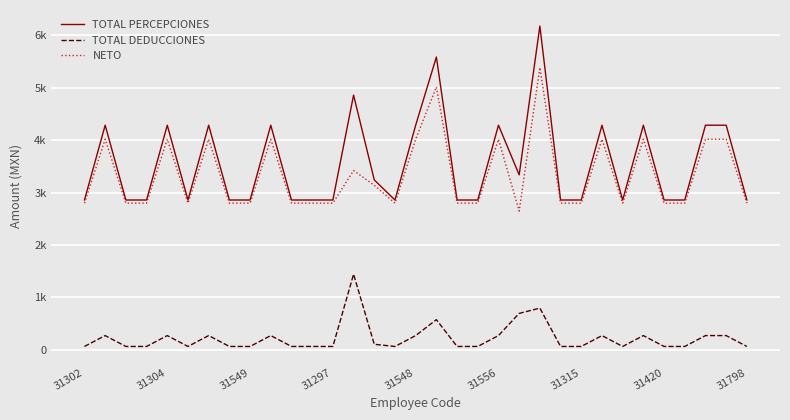

Is this an area chart (filled region under the line)?

No